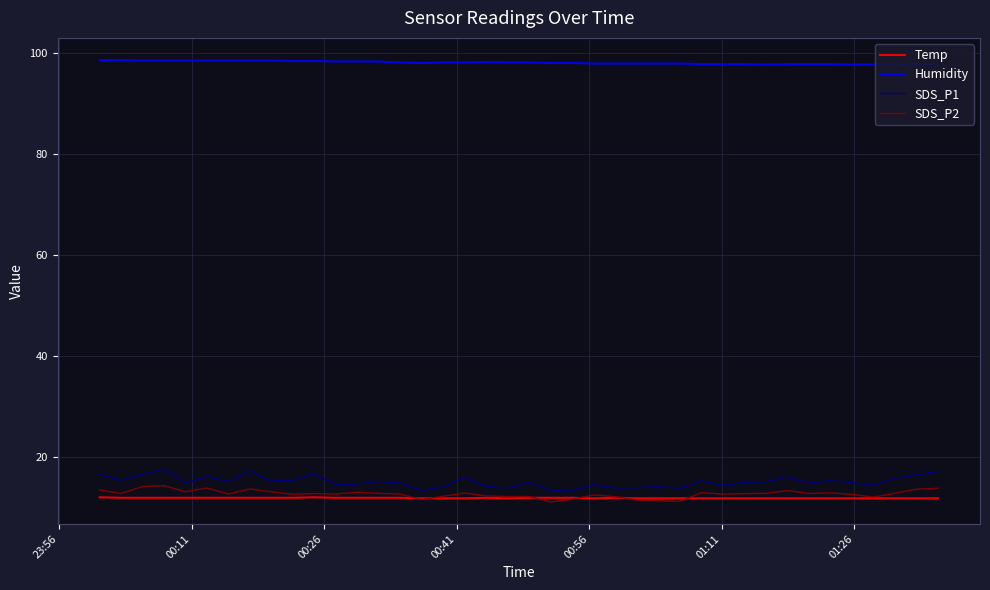

True or false: Humidity and SDS_P1 cross at least once.

False